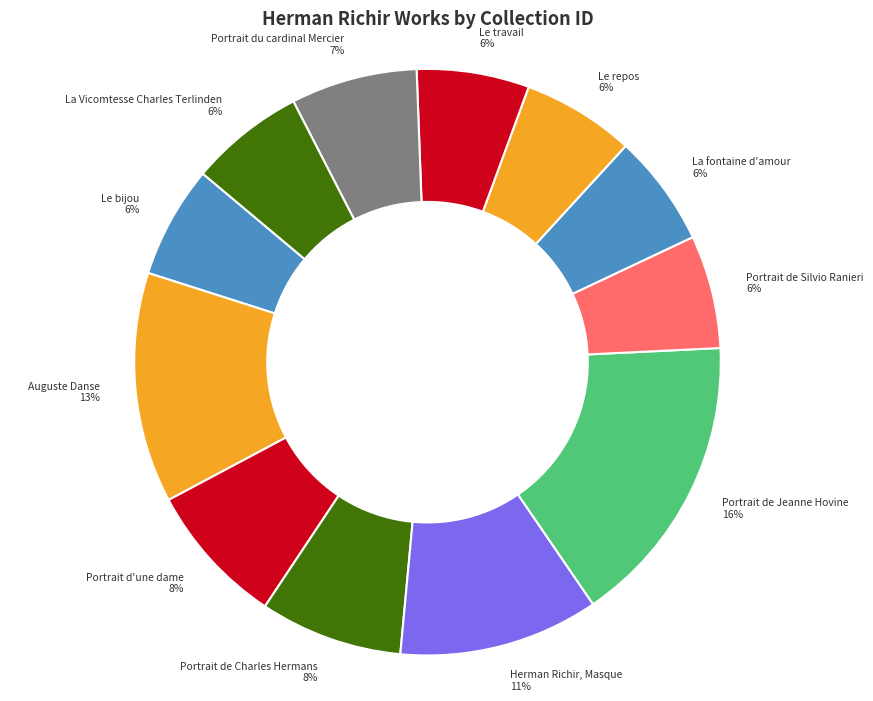

To the nearest percent, what portion does La fontaine d'amour represent?

6%